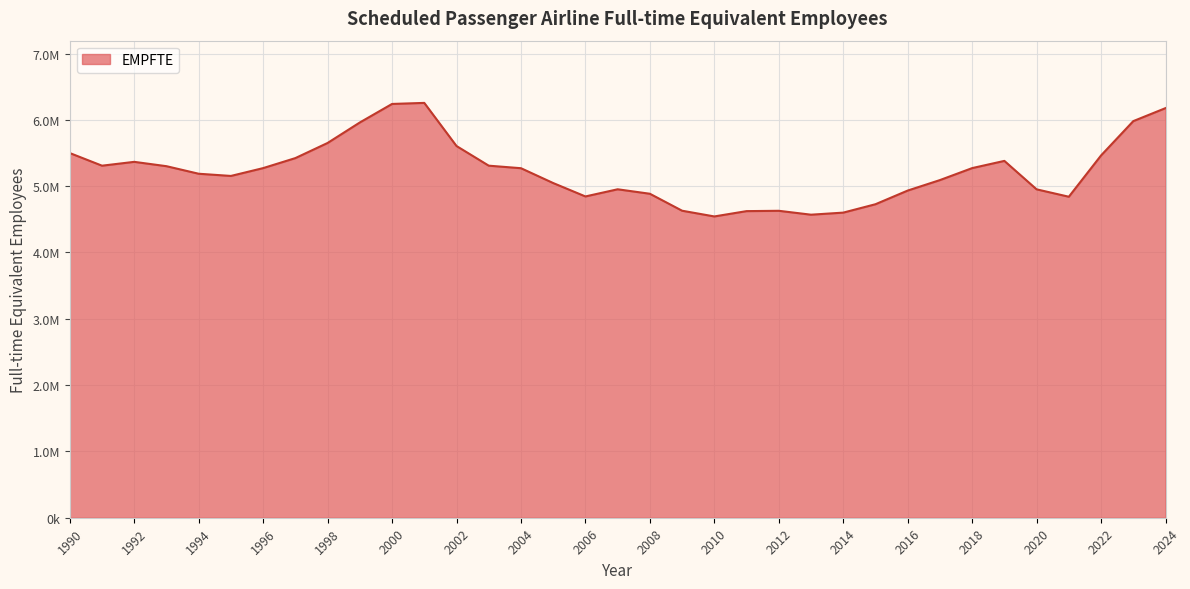

What is the value of the 4th point from the left?

5301018